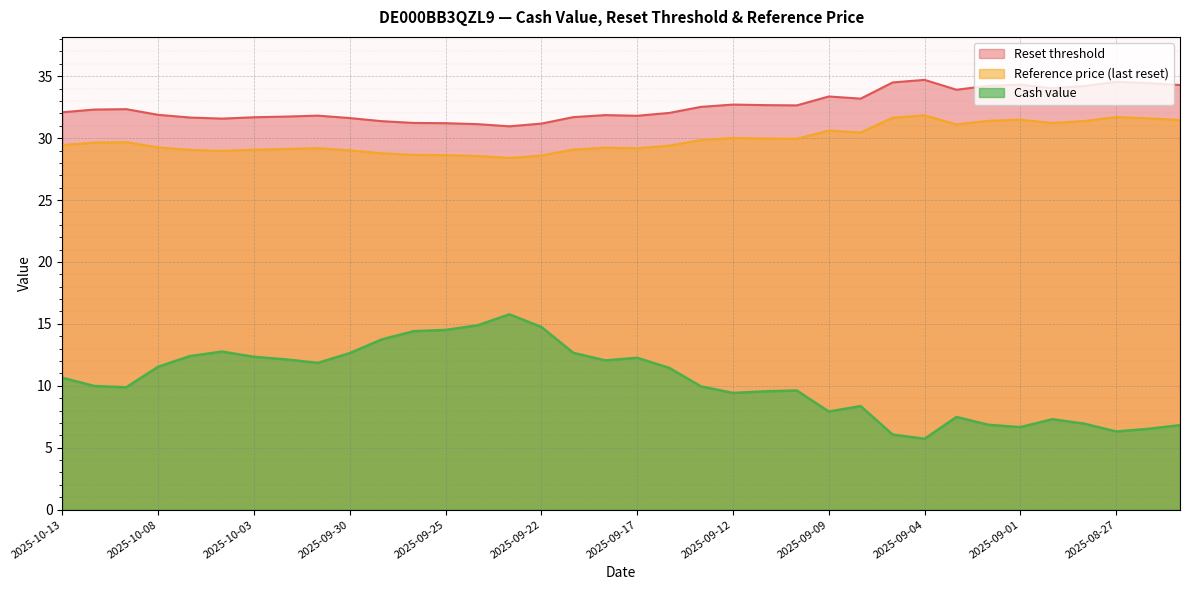

At which label is Reference price (last reset) closest to 30?

2025-09-12